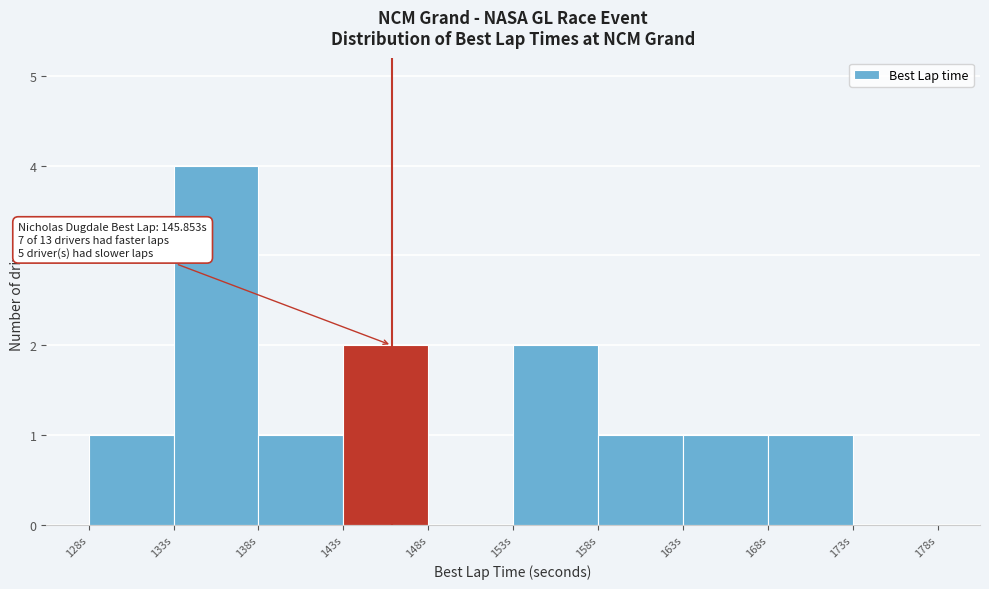

Which range on the x-axis has the tallest bar?

133 to 138